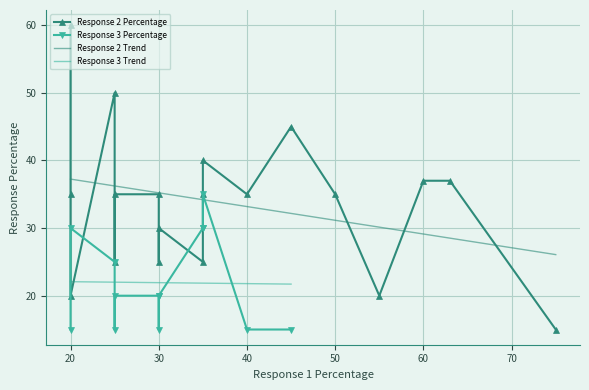

At how many categories does at least one series exceed 0?

19